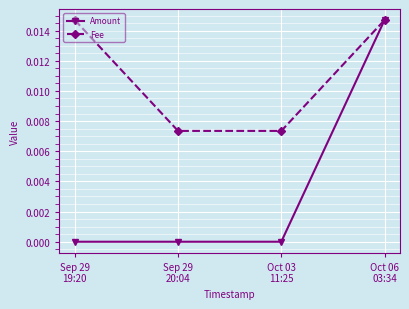

Is it true that Amount equals 0.0 at Oct 03
11:25?

True